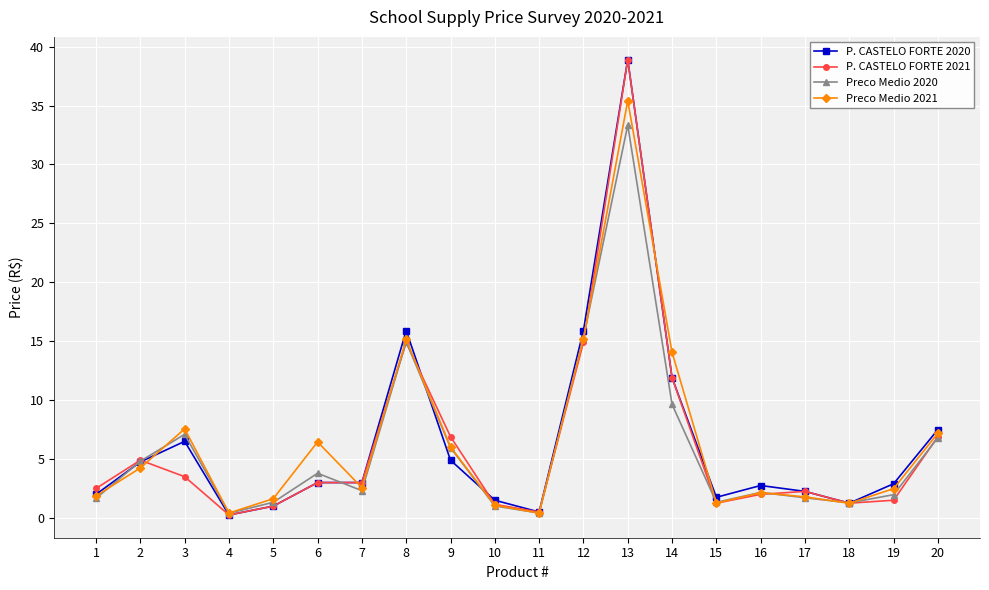

True or false: Preco Medio 2020 has a value of 5.8 at 12.

False